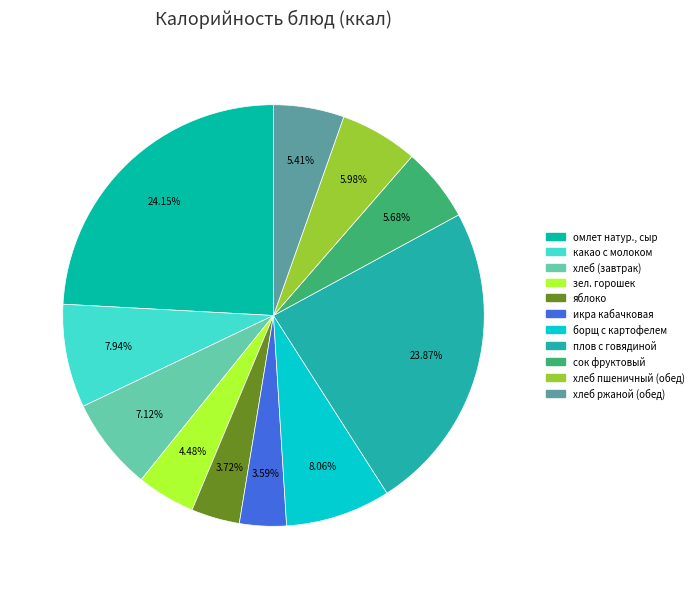

What is the smallest slice in the pie chart?

икра кабачковая